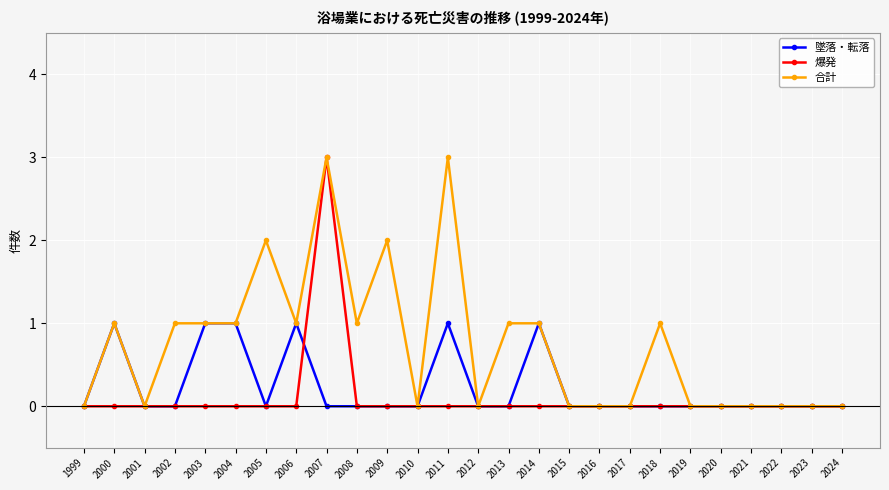

Where is the first local maximum for 合計?

2000